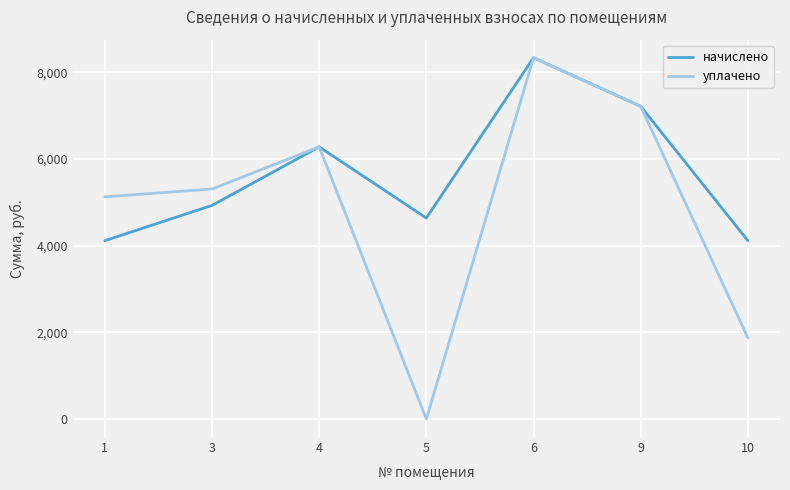

The value of начислено at 9 is 7219.2. True or false?

True